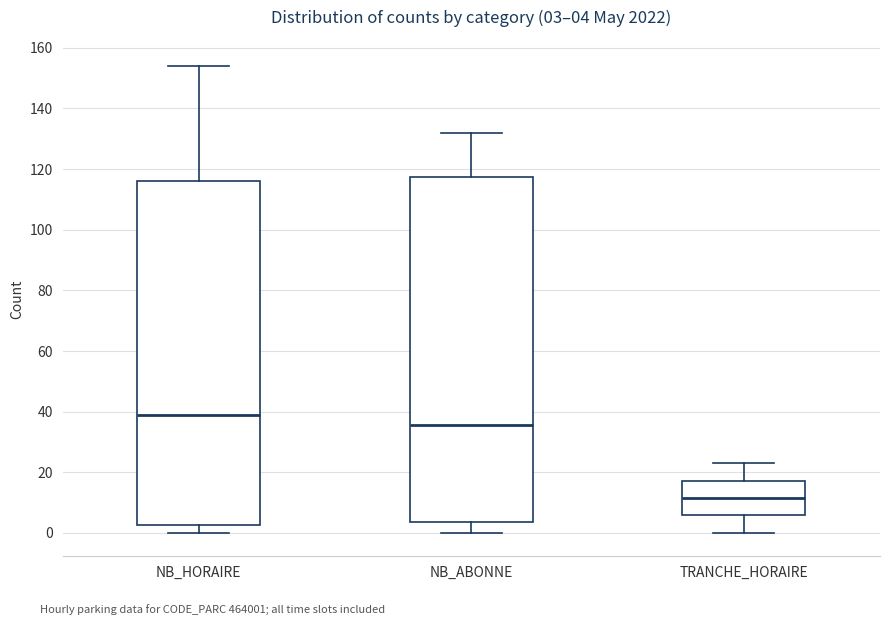

Which box's median line is the highest?

NB_HORAIRE